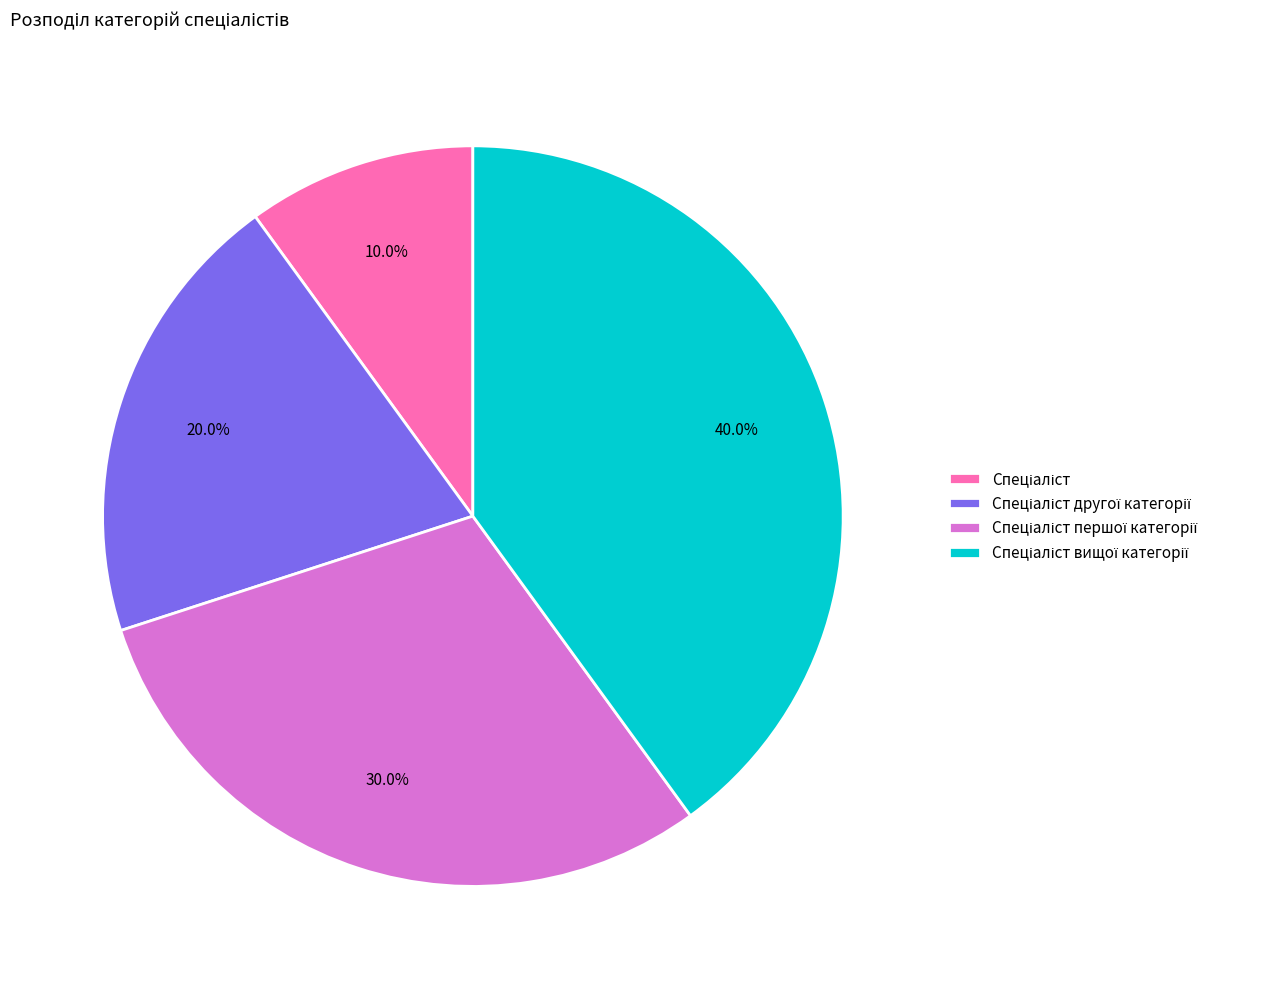

Is there a majority slice in this chart?

No